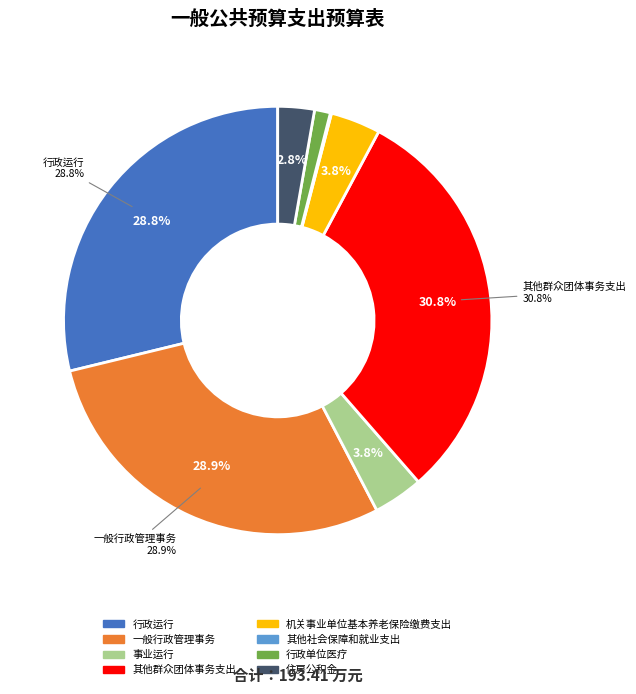

What is the change in value from 一般行政管理事务 to 事业运行?

-48.5